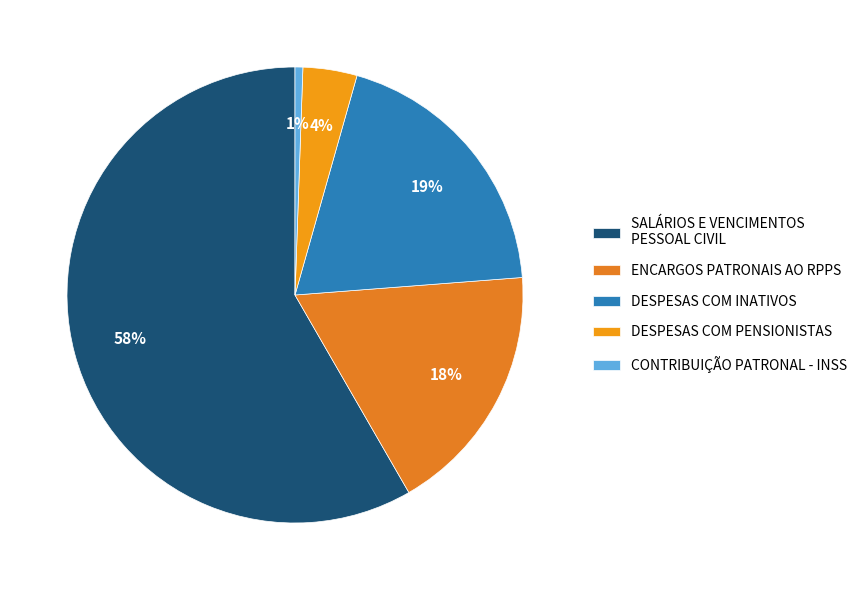

How many slices are in this pie chart?

5